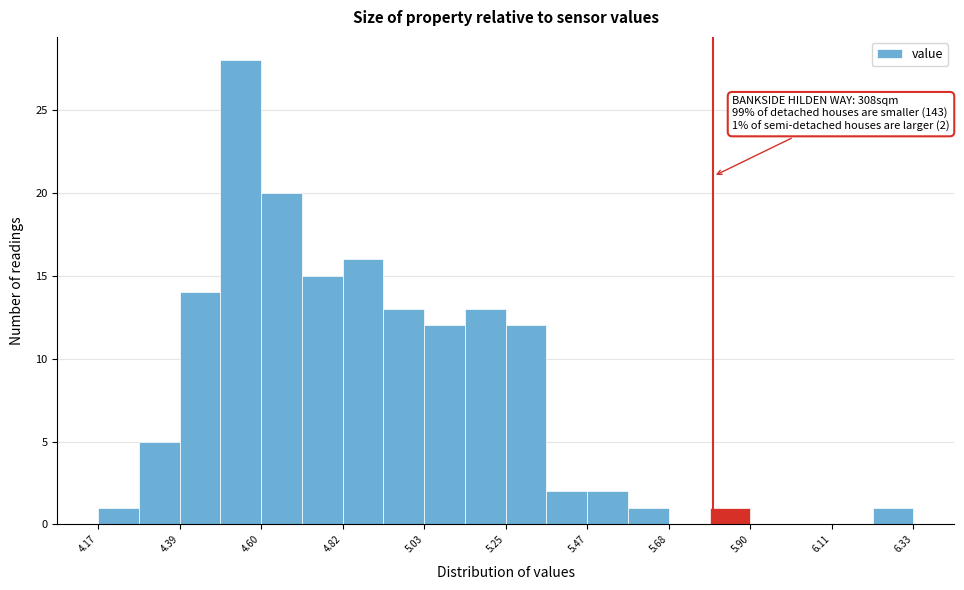

Read against the x-axis, roughly where is the centre of the tallest bar?

4.55